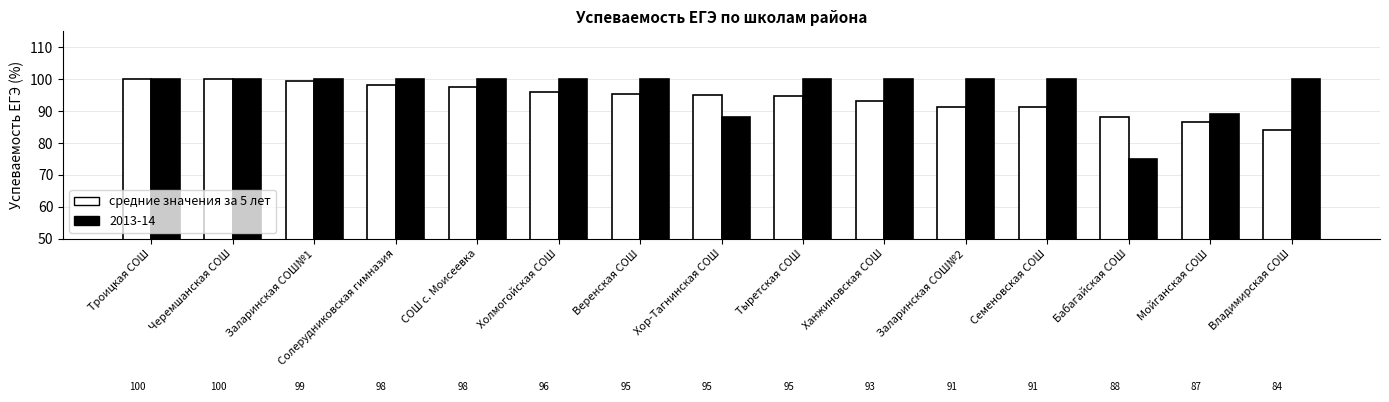

What is the minimum value shown in the chart?

75.0